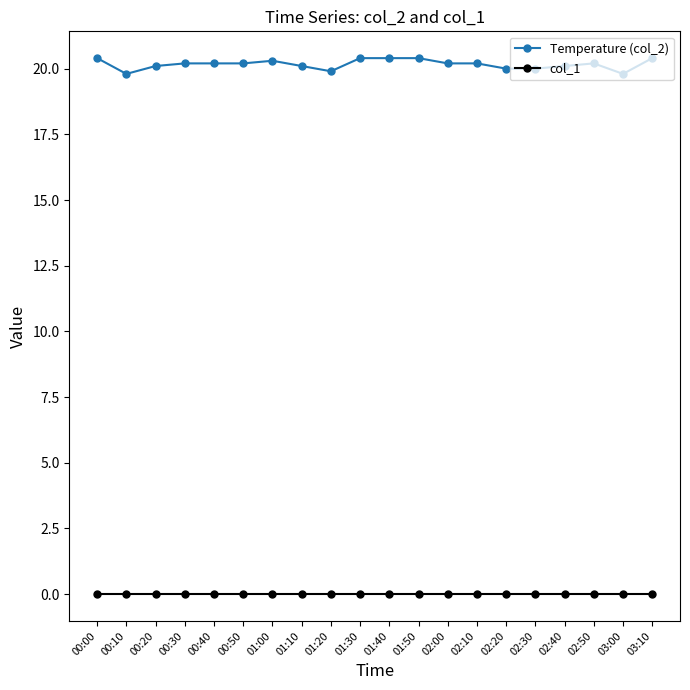

What is the total value across all series at 02:00?

20.2